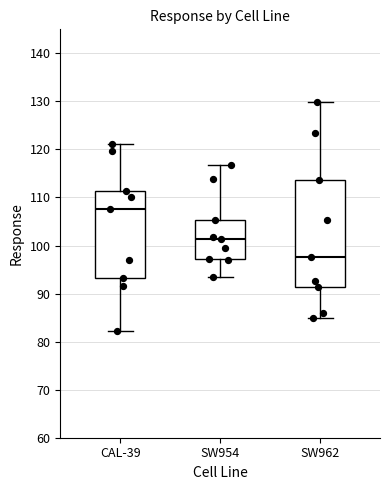

Where is the upper edge of the box for SW954 on the y-axis? The values are not printed on the chart, so give them approximately, as read against the axis.

105